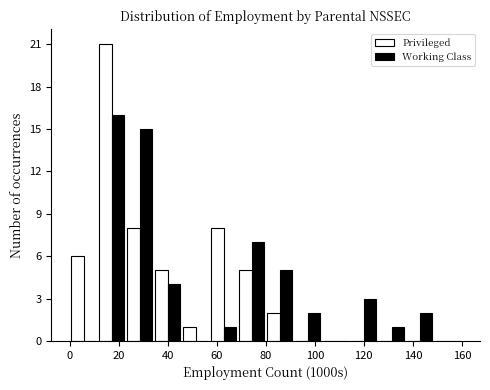

Reading left to right, list every range on the x-axis with the height of the bar of each series over it. Neither the bar edges nor the heights are printed on the chart, so give them approximately, as read against the axes.

0 to 12: Privileged=6	Working Class=0
12 to 22: Privileged=21	Working Class=16
22 to 34: Privileged=8	Working Class=15
34 to 46: Privileged=5	Working Class=4
46 to 58: Privileged=1	Working Class=0
58 to 68: Privileged=8	Working Class=1
68 to 80: Privileged=5	Working Class=7
80 to 92: Privileged=2	Working Class=5
92 to 102: Privileged=0	Working Class=2
102 to 114: Privileged=0	Working Class=0
114 to 126: Privileged=0	Working Class=3
126 to 138: Privileged=0	Working Class=1
138 to 148: Privileged=0	Working Class=2
148 to 160: Privileged=0	Working Class=0